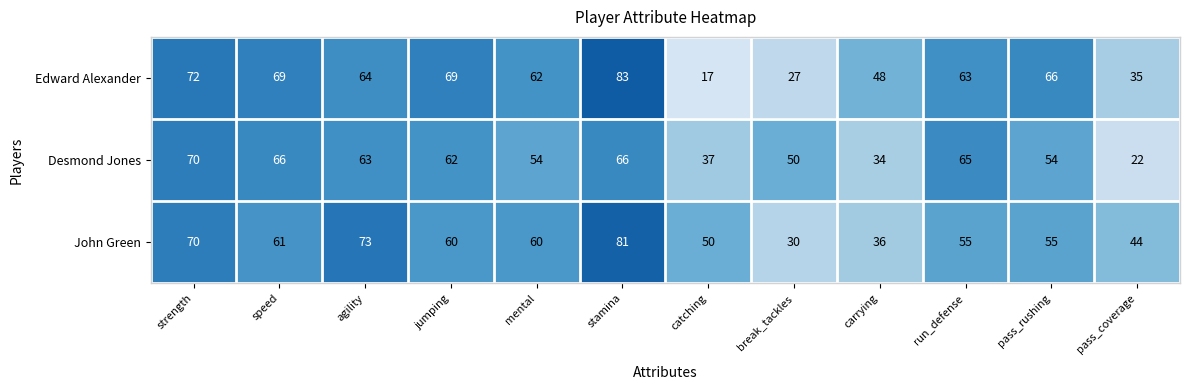

Rank the series by their maximum value, from highest to lowest.

Edward Alexander, John Green, Desmond Jones